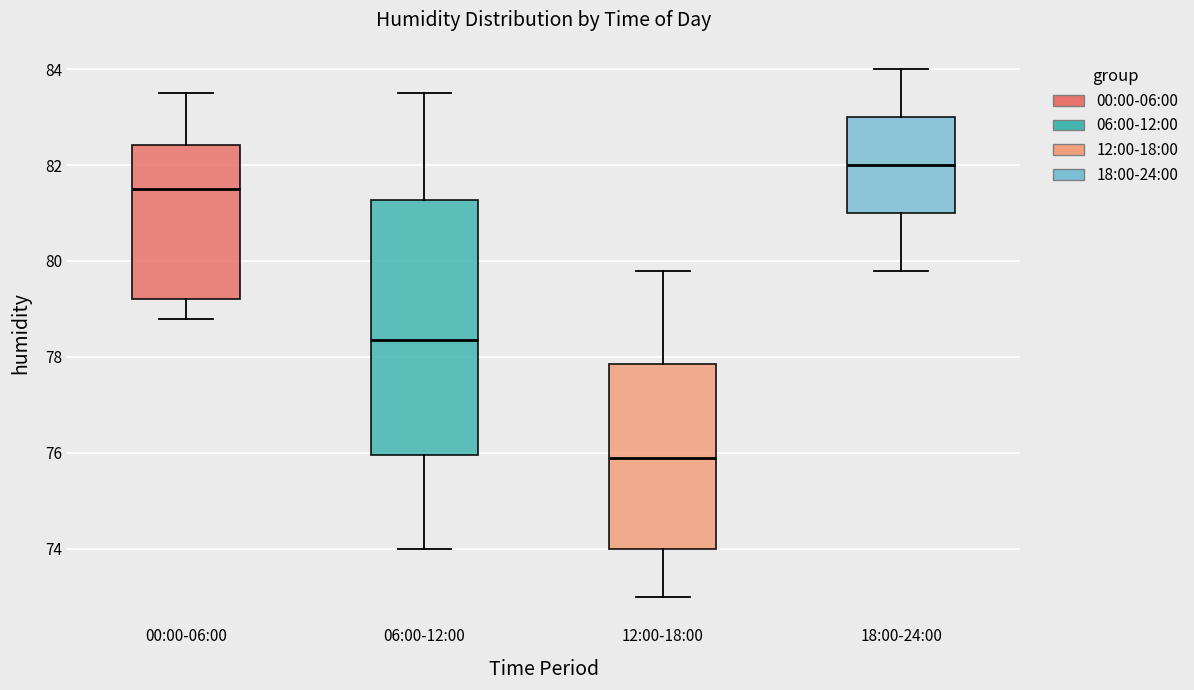

Where does the lower whisker of the box for 18:00-24:00 end on the y-axis? The values are not printed on the chart, so give them approximately, as read against the axis.

79.8